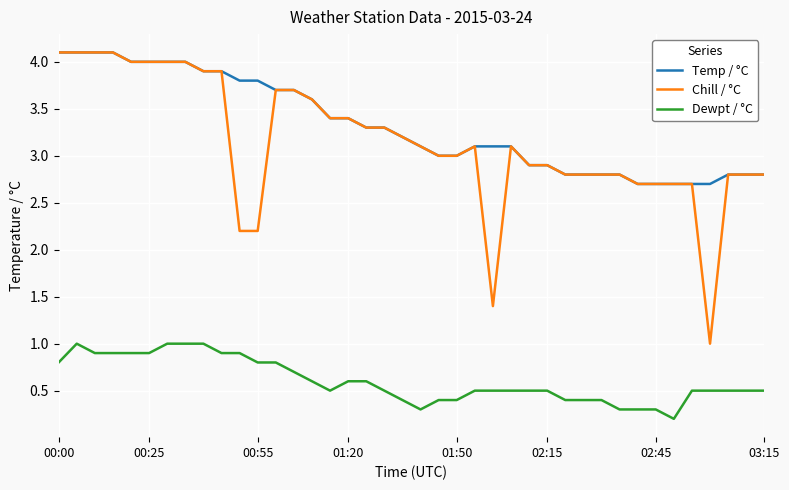

Does the chart have visible grid lines?

Yes